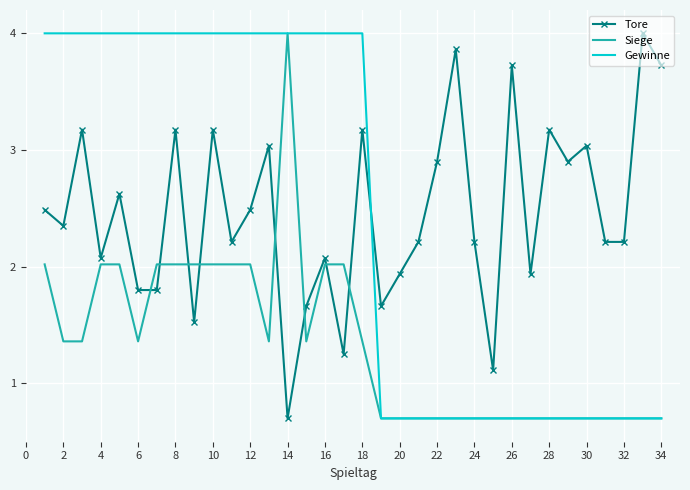

What is the highest value of the Siege series?

4.0